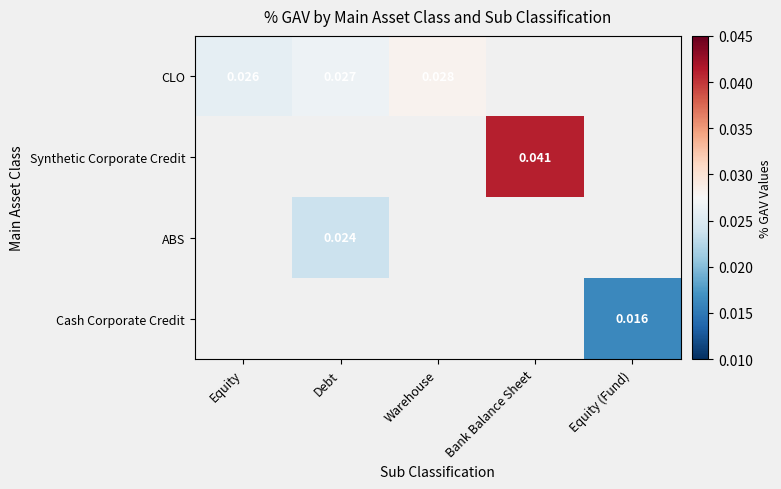

Is the value of ABS at Debt greater than the value of CLO at Warehouse?

No